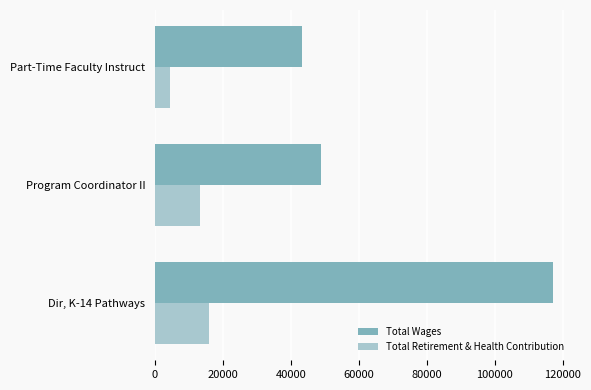

What is the sum of all Total Retirement & Health Contribution values?

33568